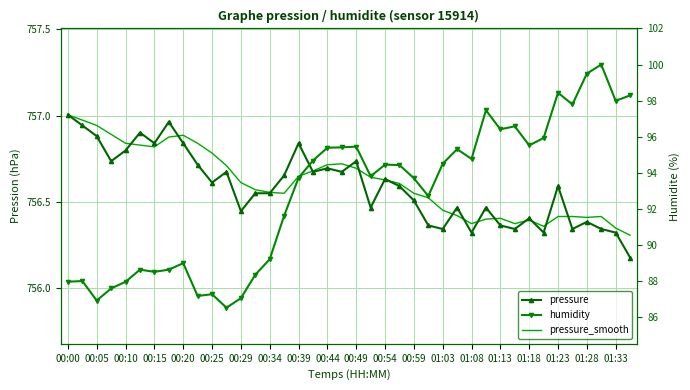

Which category has the highest value in the pressure_smooth series?

00:00